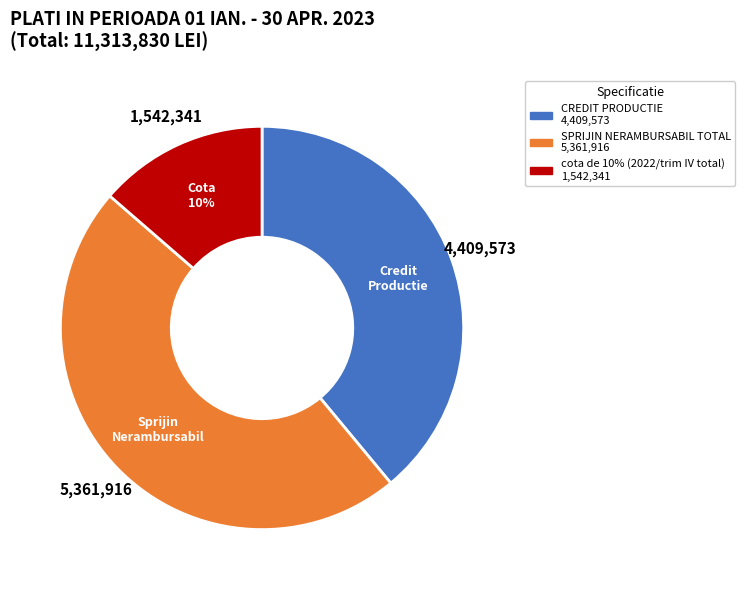

True or false: SPRIJIN NERAMBURSABIL TOTAL accounts for 42% of the total.

False